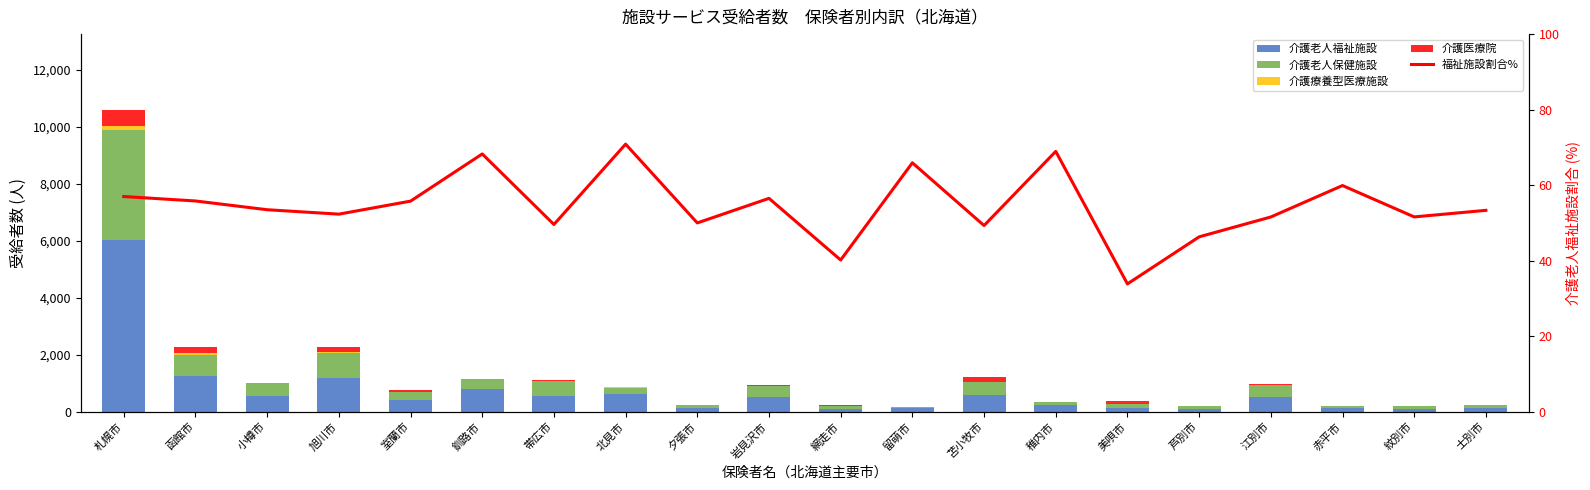

At which label is 福祉施設割合% closest to 52?

旭川市